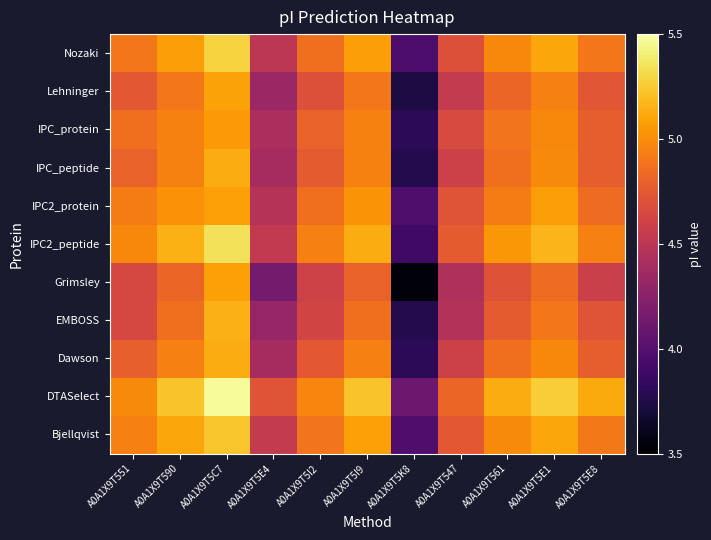

At which category does the chart reach its minimum across all series?

A0A1X9T5K8